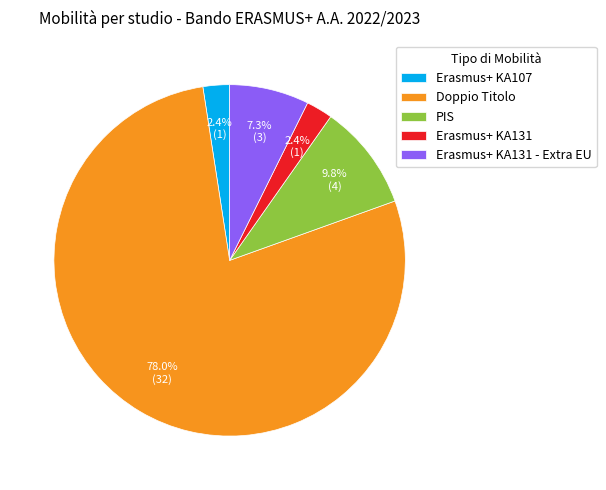

Which has a higher value, Erasmus+ KA131 or PIS?

PIS